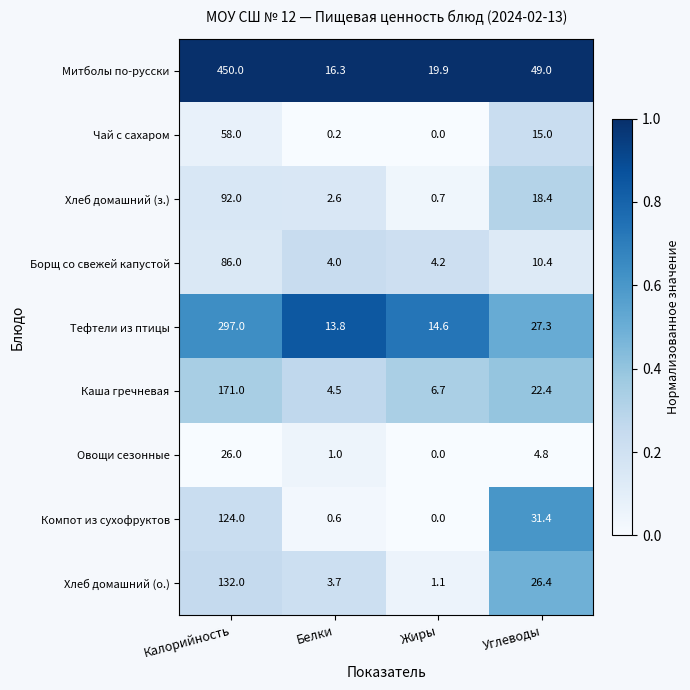

At which label does Компот из сухофруктов reach its minimum?

Жиры